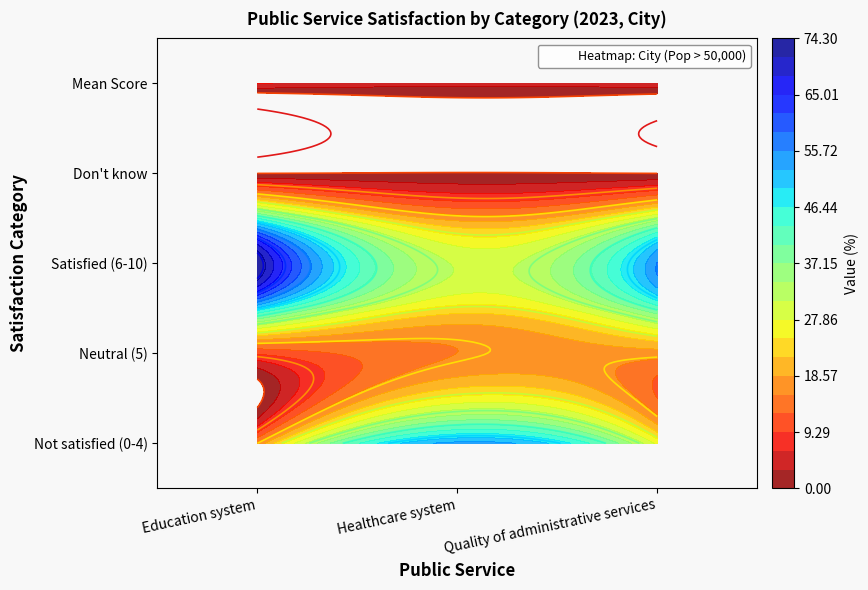

At which category does the chart reach its minimum across all series?

Don't know